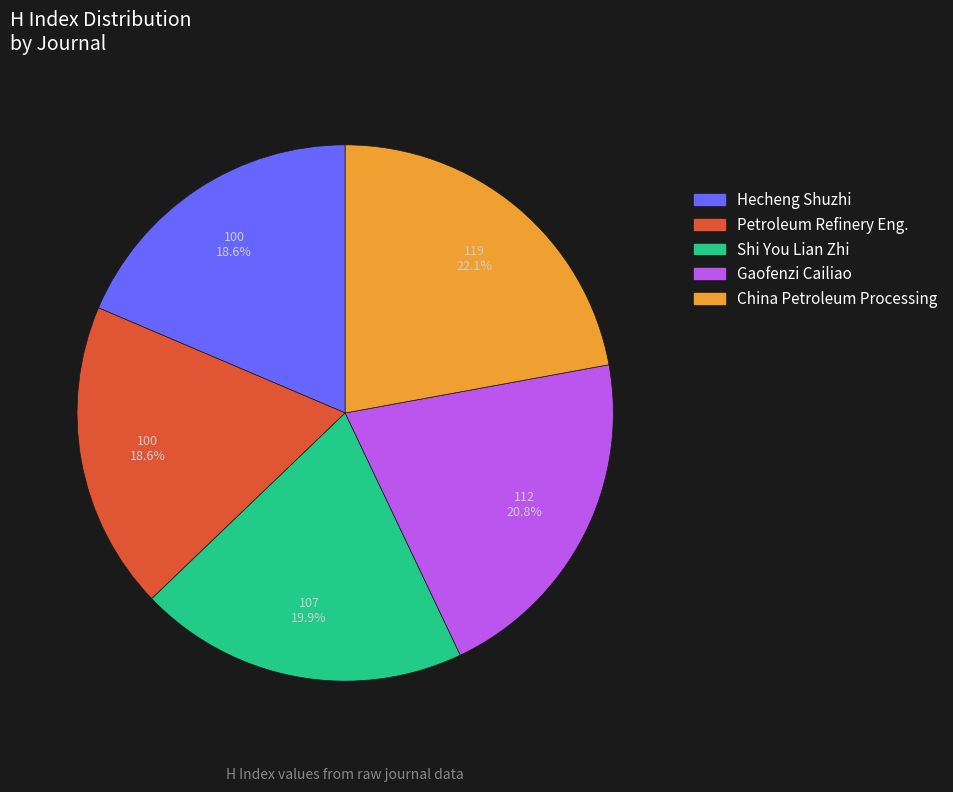

Between Hecheng Shuzhi and China Petroleum Processing, which is larger?

China Petroleum Processing